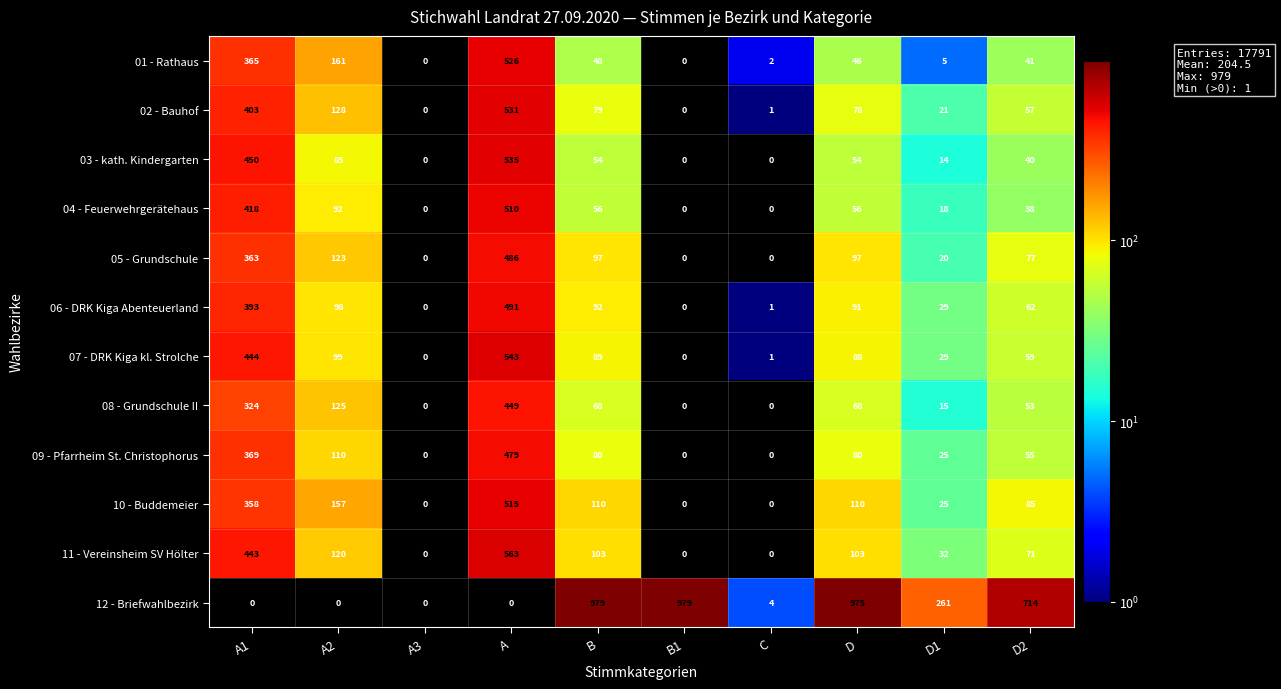

Is it true that 09 - Pfarrheim St. Christophorus equals 150 at A2?

False